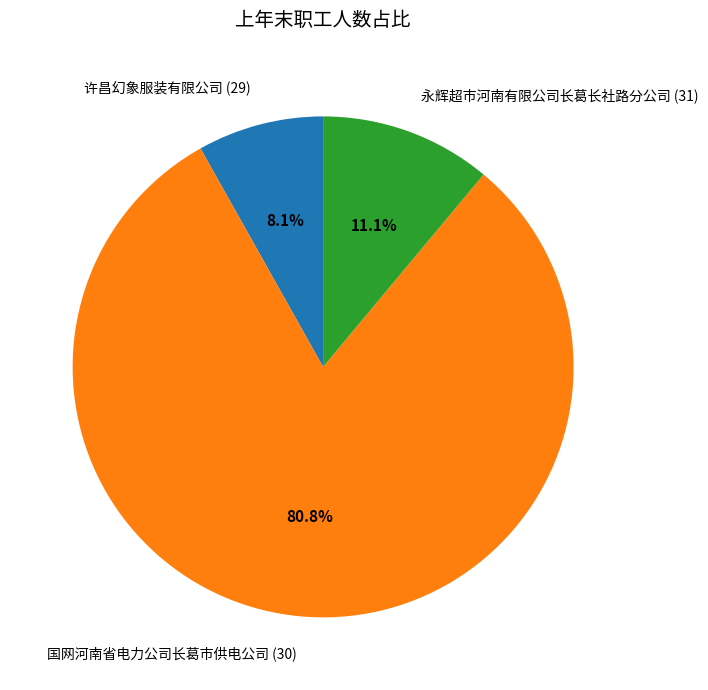

Approximately how many times larger is the value at 永辉超市河南有限公司长葛长社路分公司 (31) compared to 国网河南省电力公司长葛市供电公司 (30)?

0.1